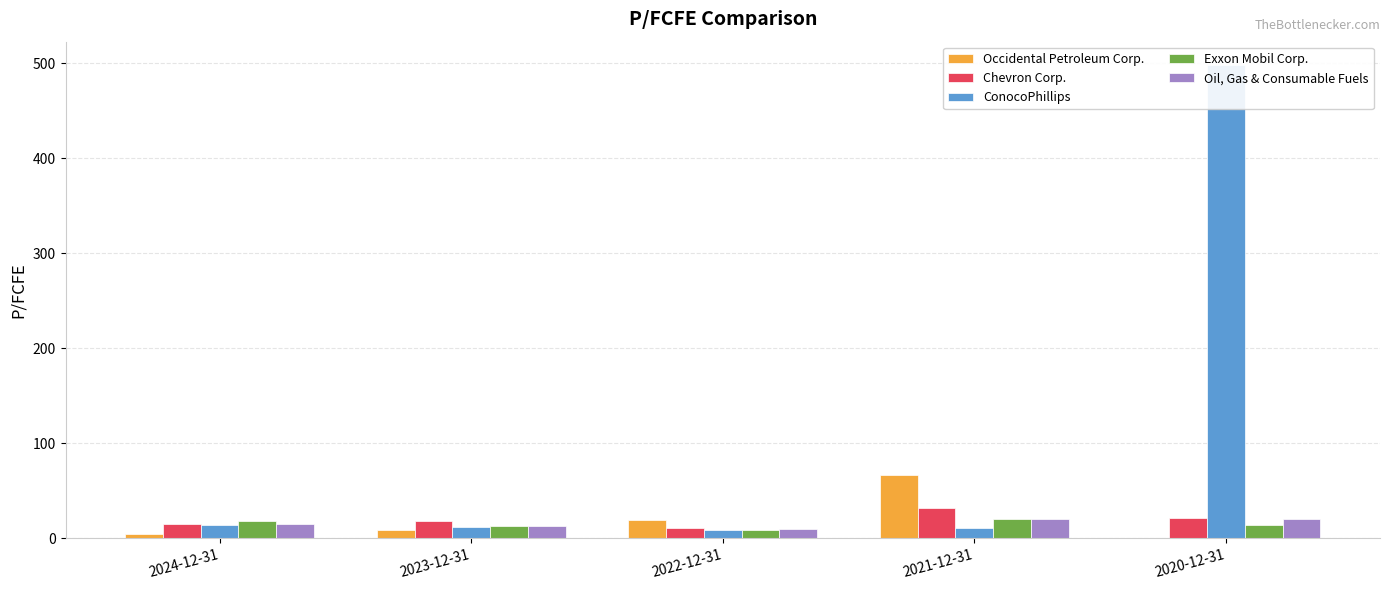

What is the difference between the maximum and minimum values in the Exxon Mobil Corp. series?

11.1